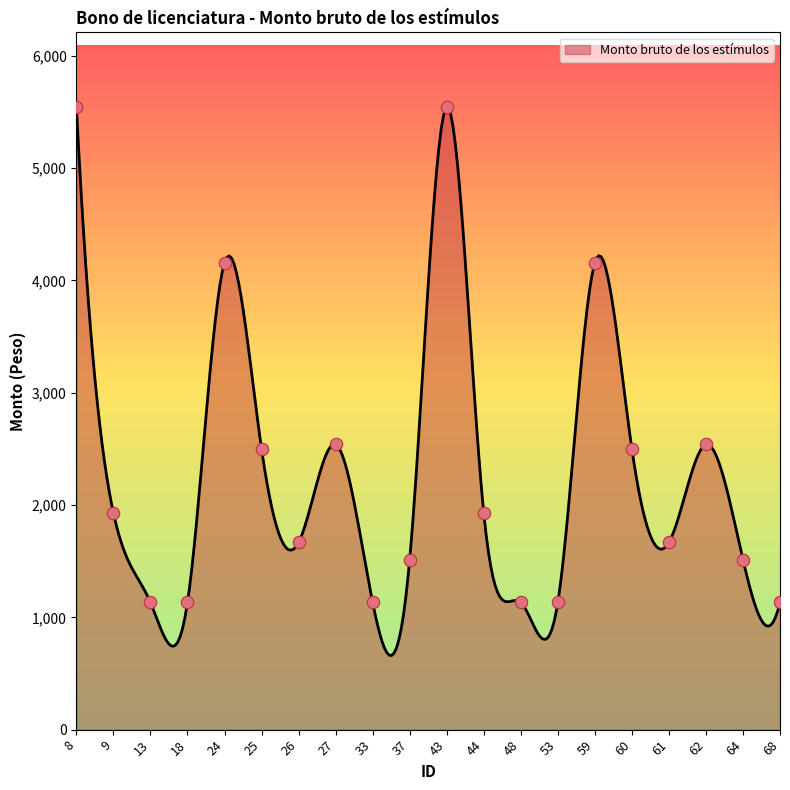

Which has a higher value, 44 or 59?

59